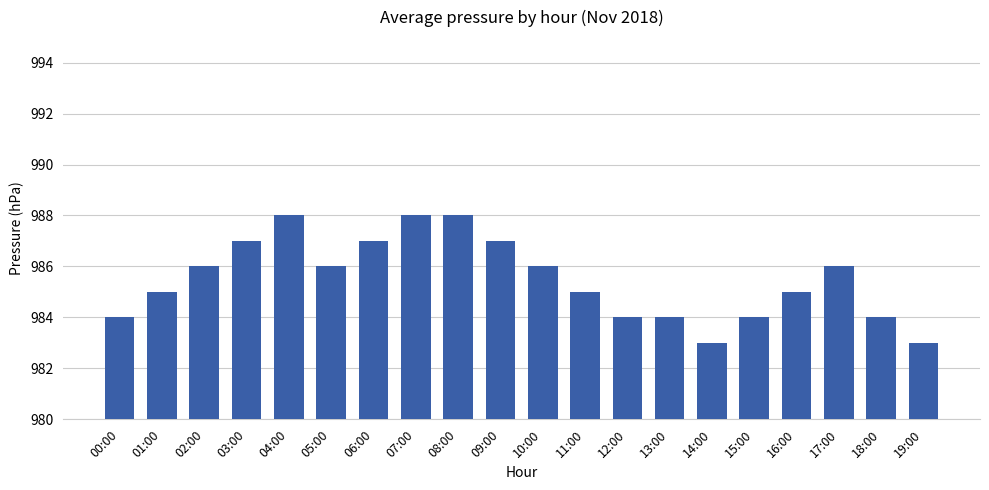

What is the change in value from 00:00 to 05:00?

+2